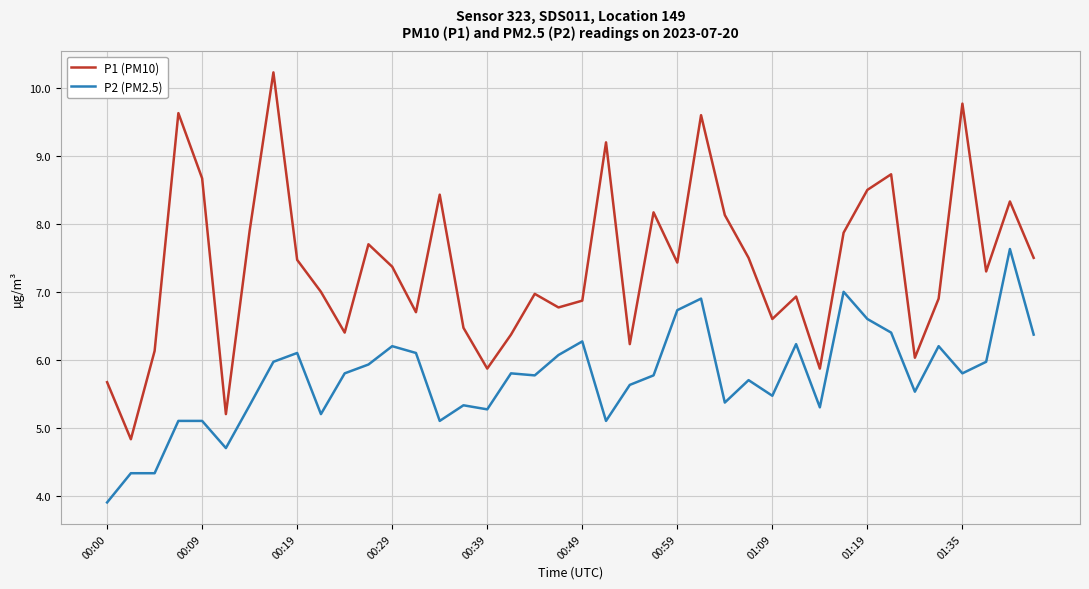

Which series has the widest spread of values?

P1 (PM10)